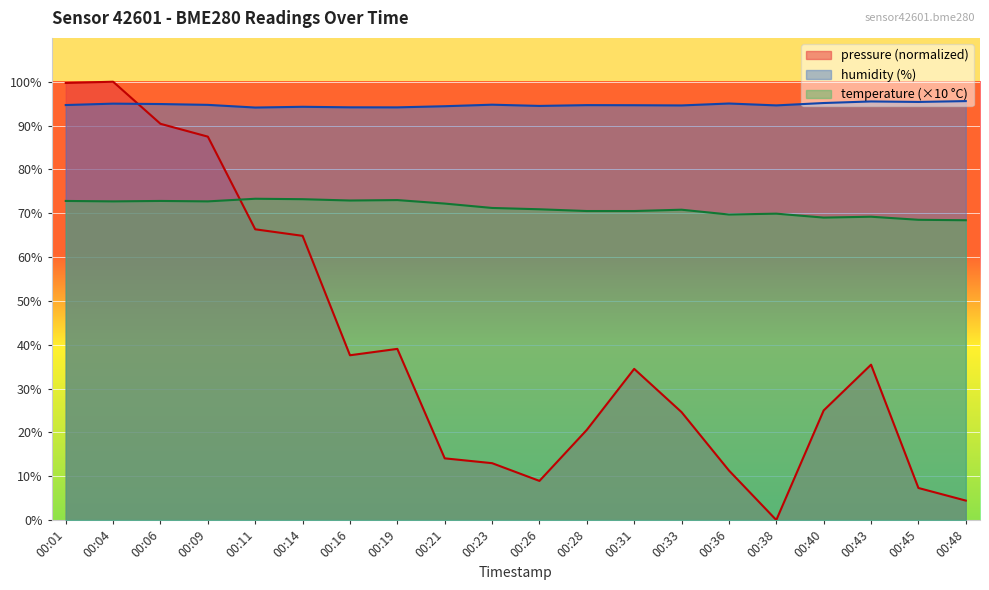

What is the value of the humidity point at the 1st from the left?

94.7